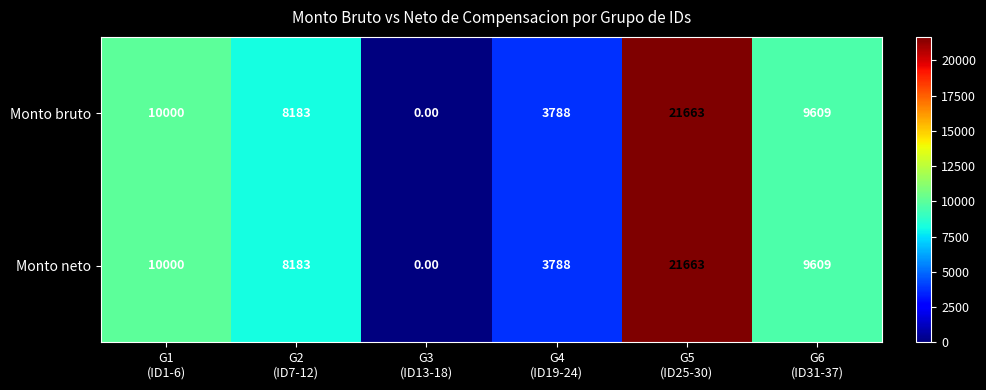

What is the sum of all Monto neto values?

53243